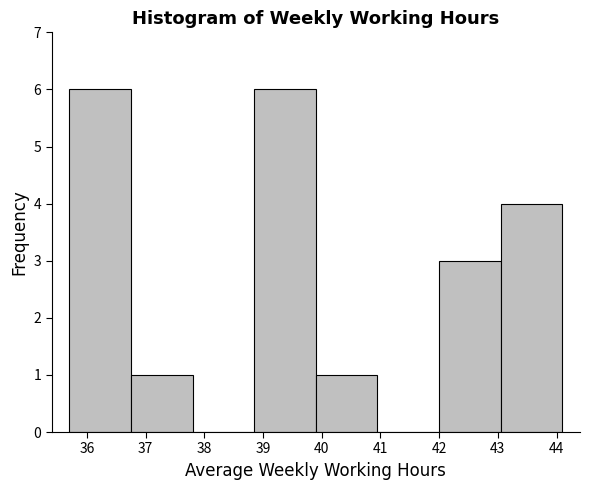

How tall is the bar that spans 36.75 to 37.80 on the x-axis? Neither the bar edges nor the heights are printed on the chart, so give them approximately, as read against the axes.

1